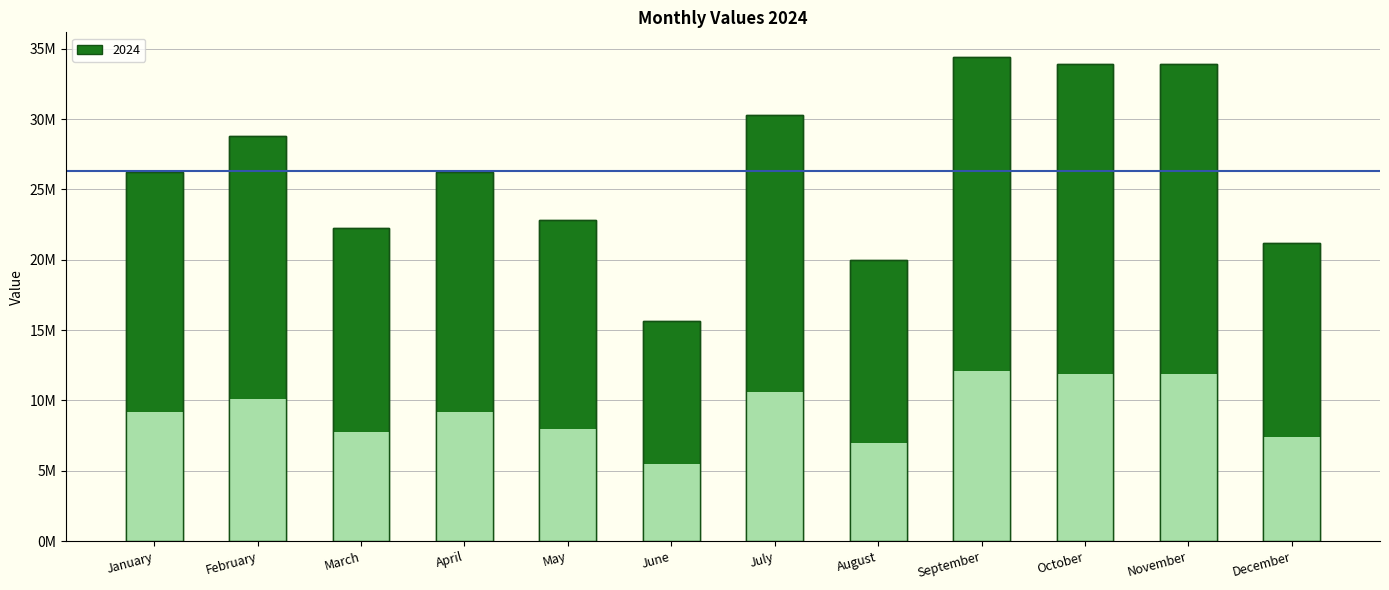

What is the smallest value displayed?

15656670